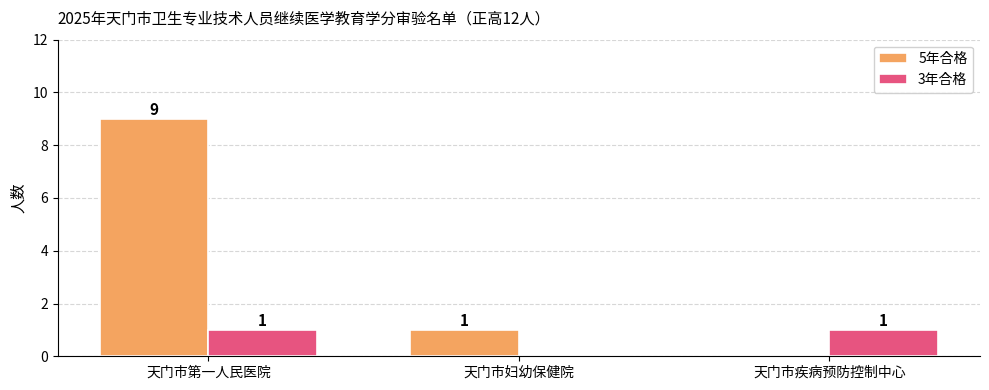

What is the greatest value displayed?

9